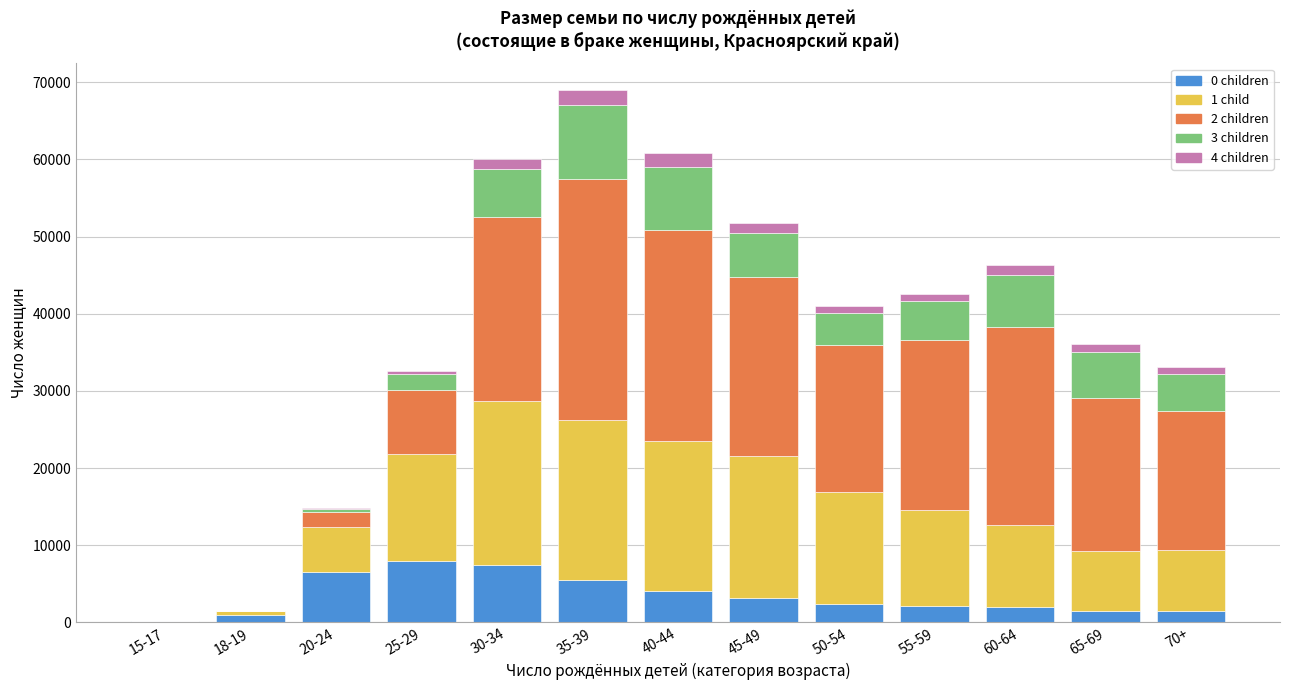

What are all the series names shown in the legend?

0 children, 1 child, 2 children, 3 children, 4 children